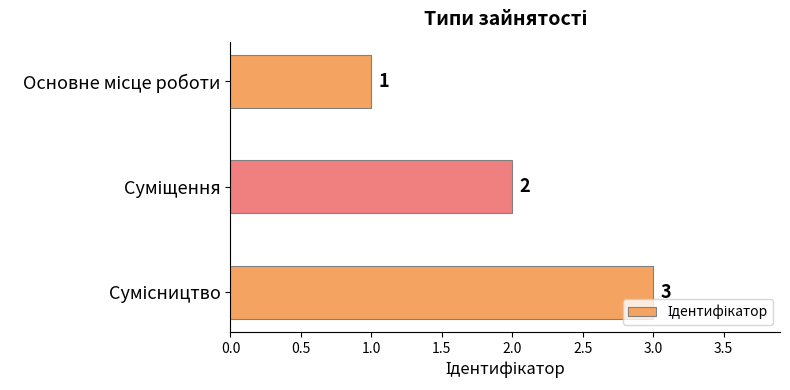

What is the sum of all values?

6